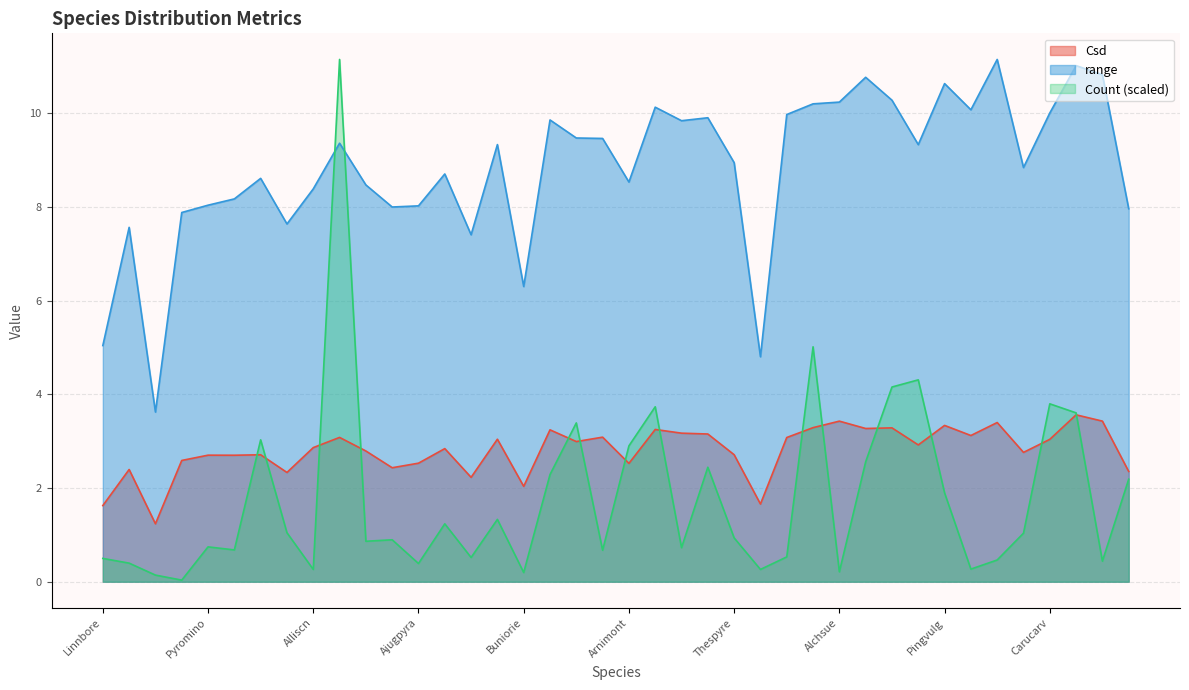

What is the label of the 1st point from the left?

Linnbore